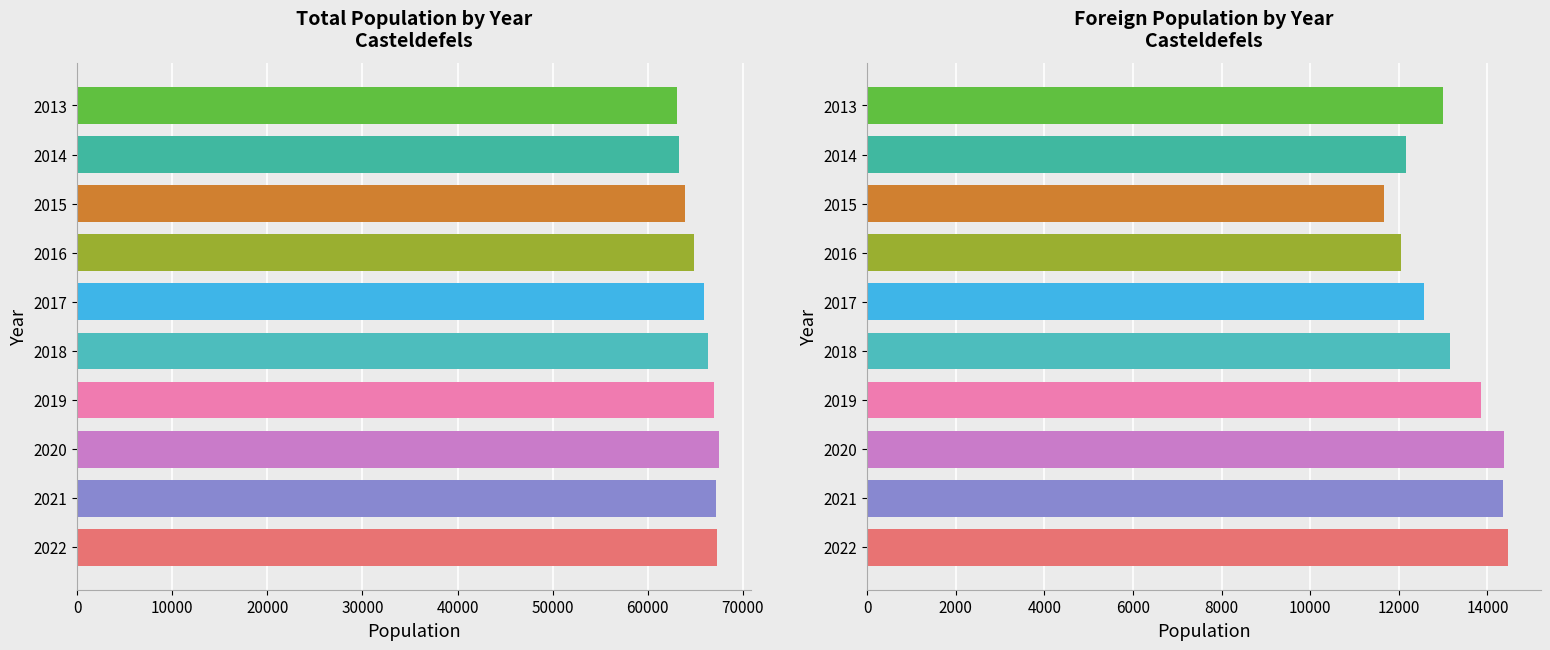

At which category is the sum across all series the highest?

2020